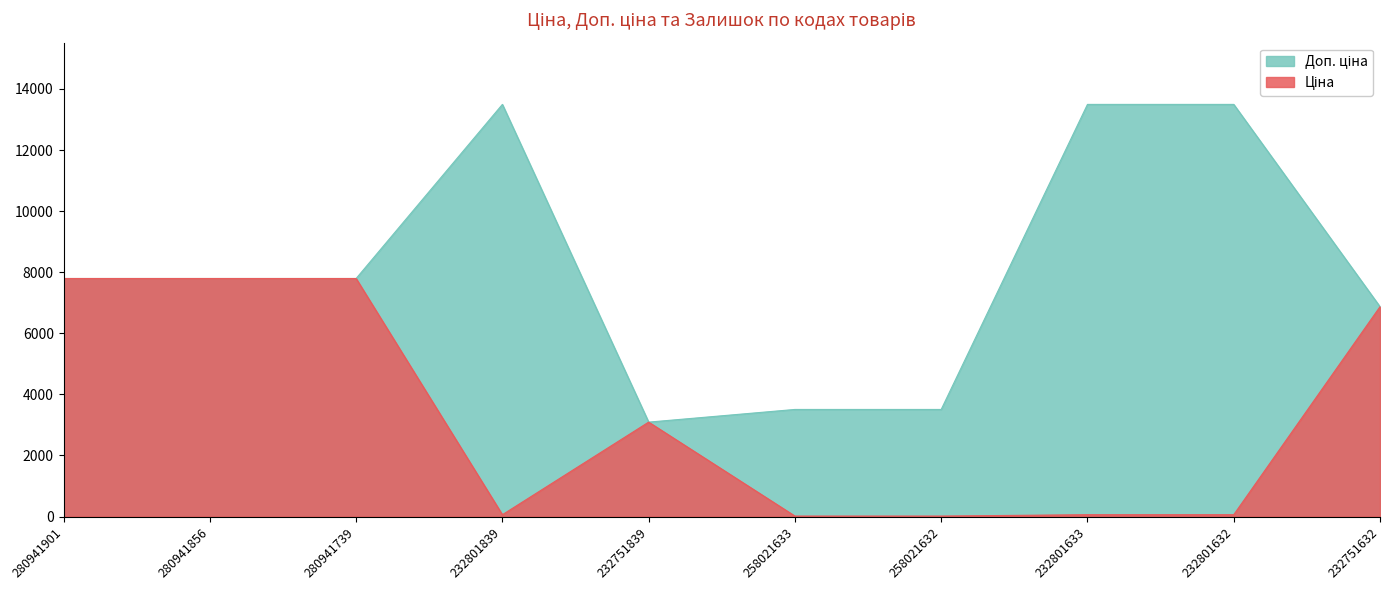

True or false: Ціна has a value of 12491.3 at 280941739.

False